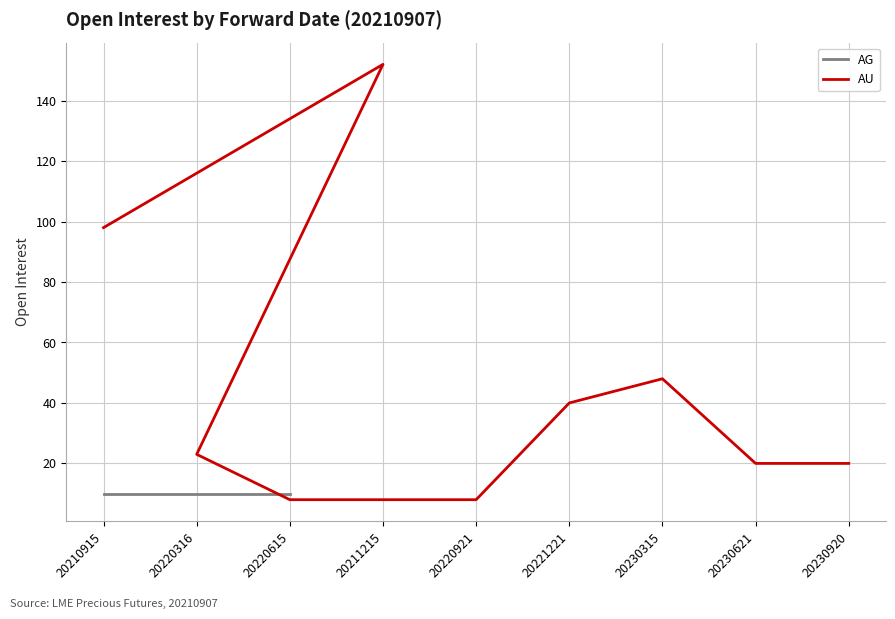

What is the value of the 5th point from the left?

8